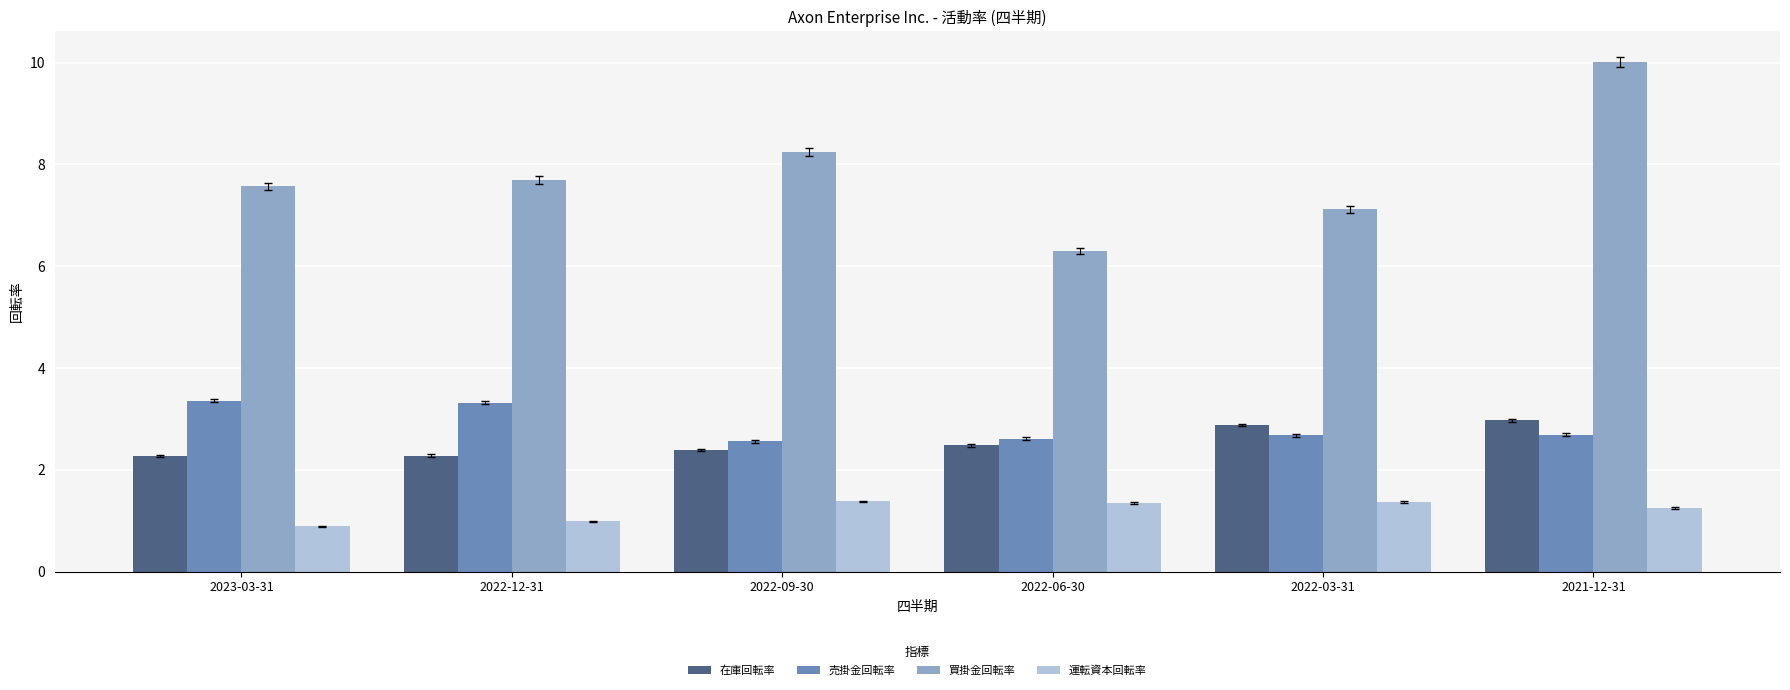

At which category is the sum across all series the highest?

2021-12-31